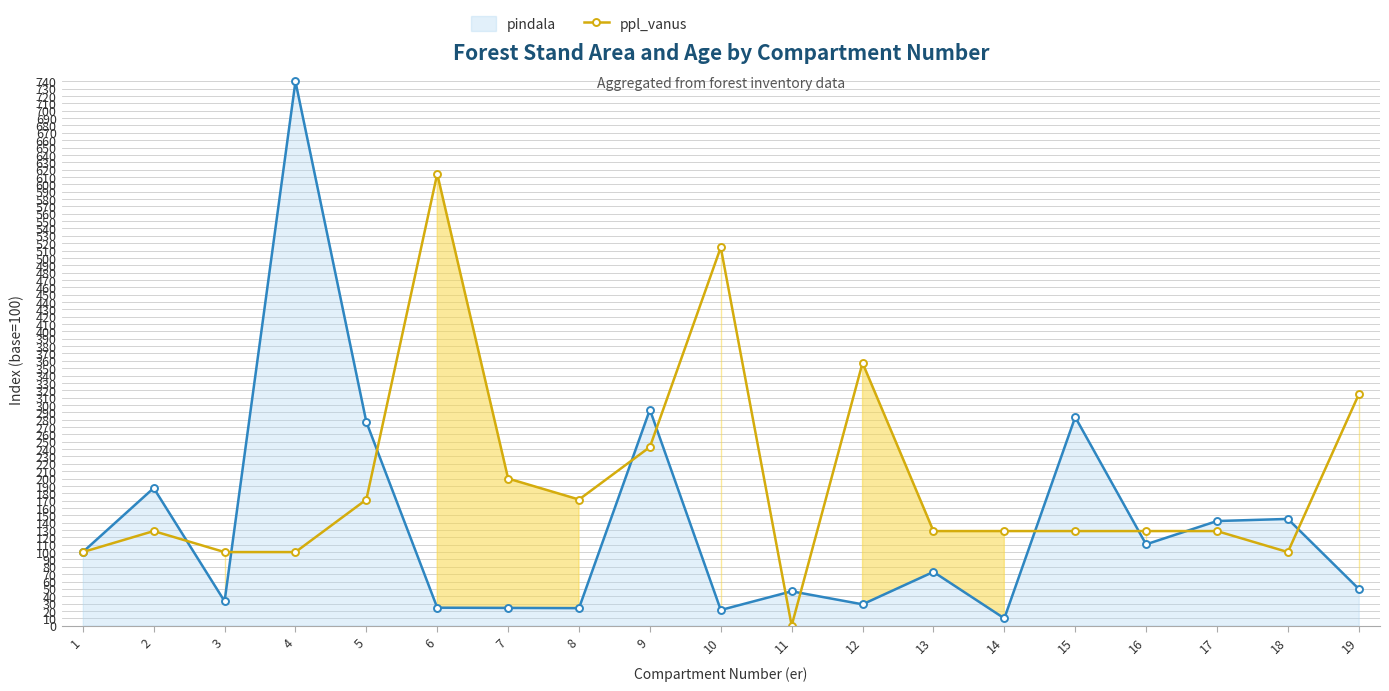

Reading left to right, extract all data points from this chart.

pindala: 1=100.0	2=187.1	3=33.1	4=739.8	5=276.9	6=24.4	7=24.1	8=23.8	9=293.6	10=21.3	11=46.7	12=29.0	13=73.1	14=9.9	15=283.6	16=110.5	17=142.2	18=145.1	19=50.0
ppl_vanus: 1=100.0	2=128.6	3=100.0	4=100.0	5=171.4	6=614.3	7=200.0	8=171.4	9=242.9	10=514.3	11=0.0	12=357.1	13=128.6	14=128.6	15=128.6	16=128.6	17=128.6	18=100.0	19=314.3